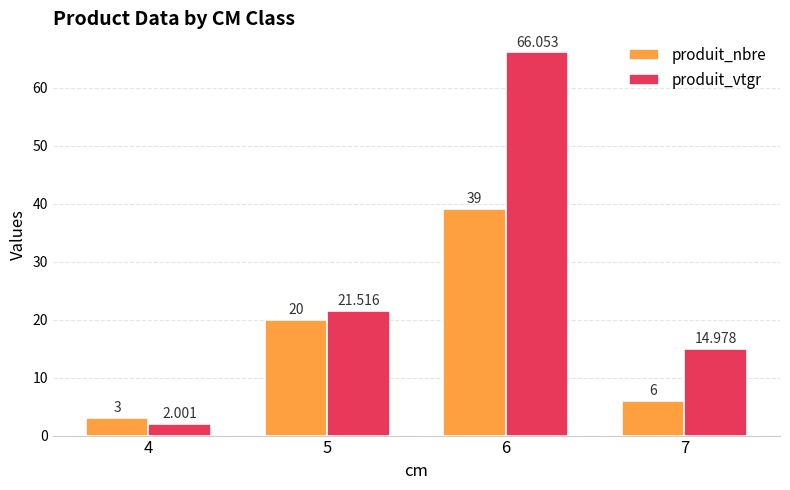

Does the chart contain any negative values?

No